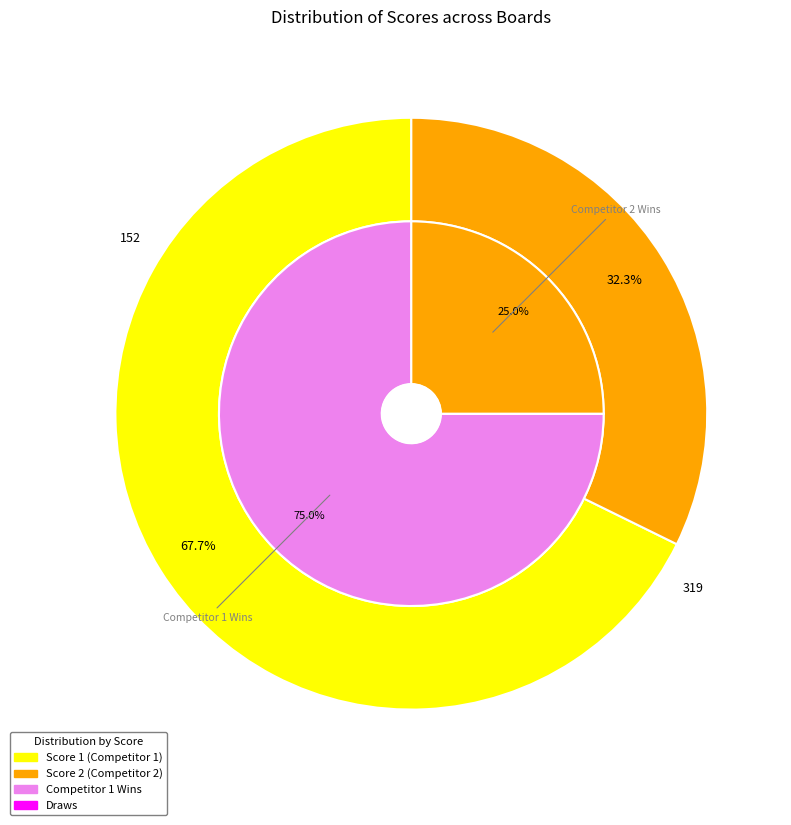

Does 9 represent more than half of the total?

No